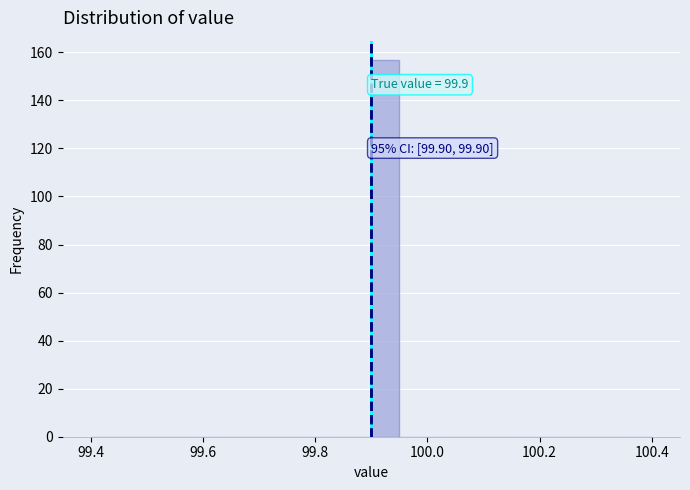

Read against the x-axis, roughly where is the centre of the tallest bar?

99.92